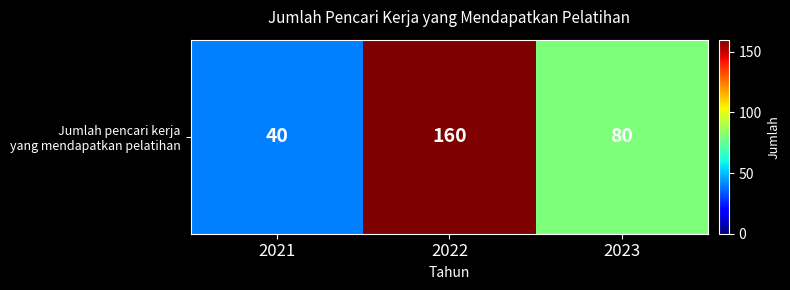

What value does the data have at 2021, to the nearest 50?

50